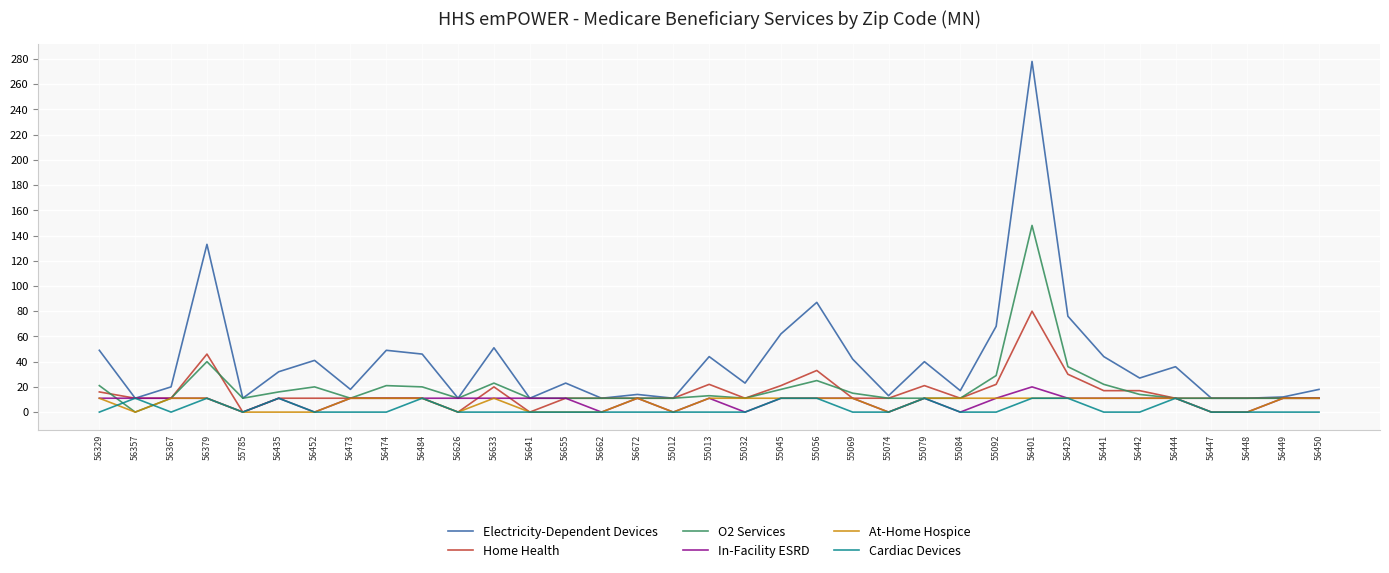

What is the greatest value displayed?

278